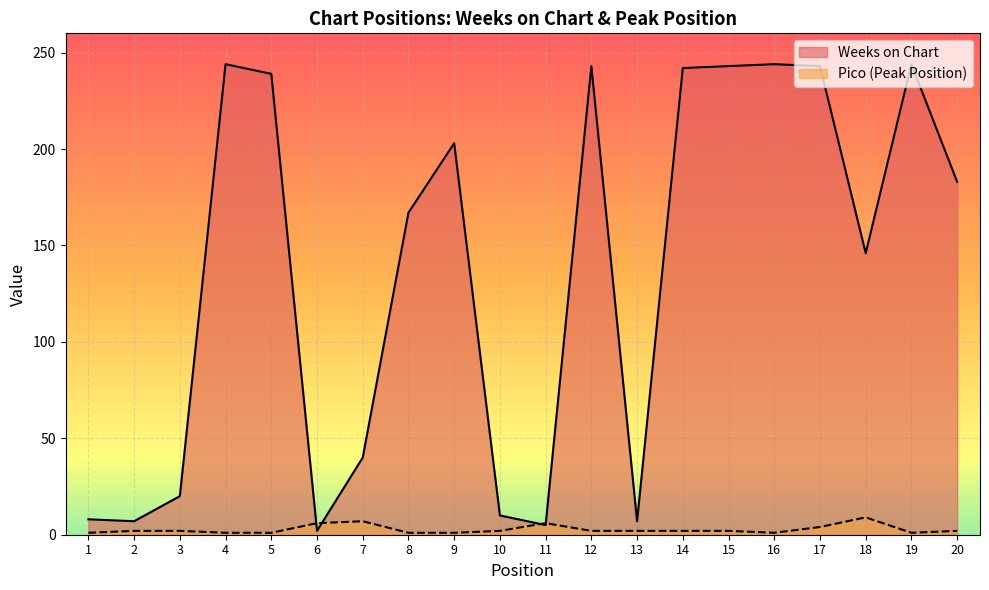

Between 1 and 18, which series saw the biggest shift?

Weeks on Chart